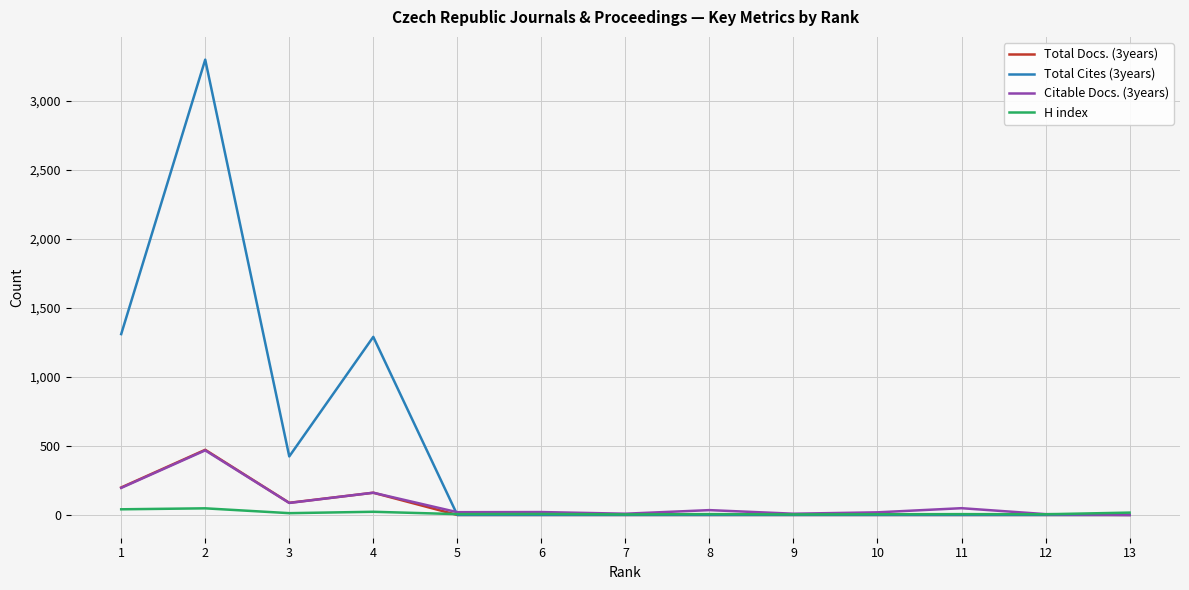

Which series has the largest total across all categories?

Total Cites (3years)